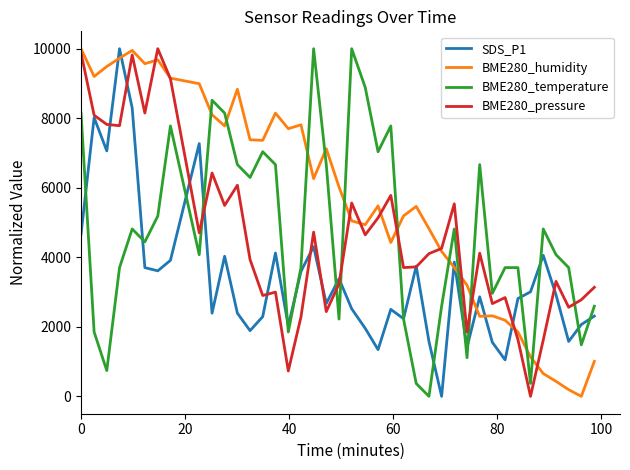

True or false: BME280_humidity and SDS_P1 cross at least once.

True